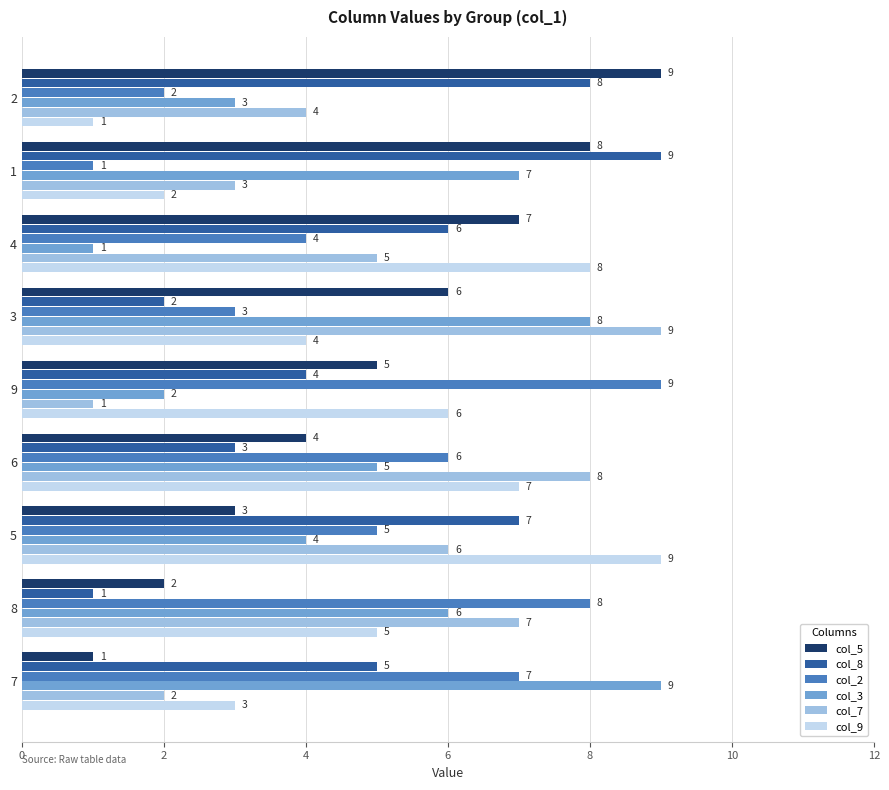

Is it true that col_2 equals 5 at 5?

True